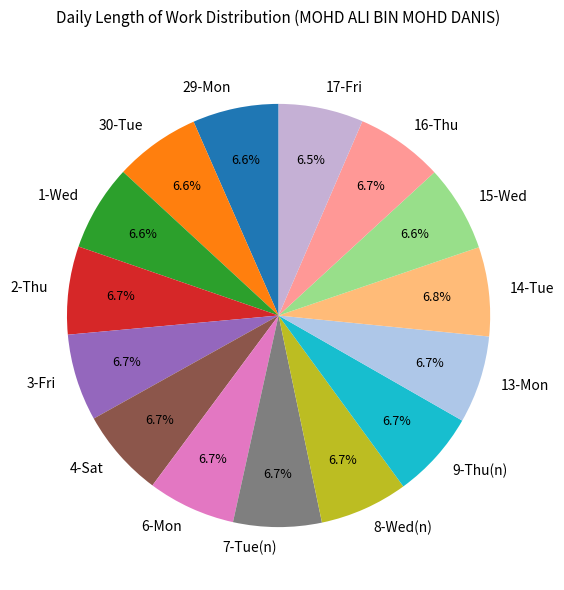

To the nearest percent, what is the combined percentage of 29-Mon and 14-Tue?

13%